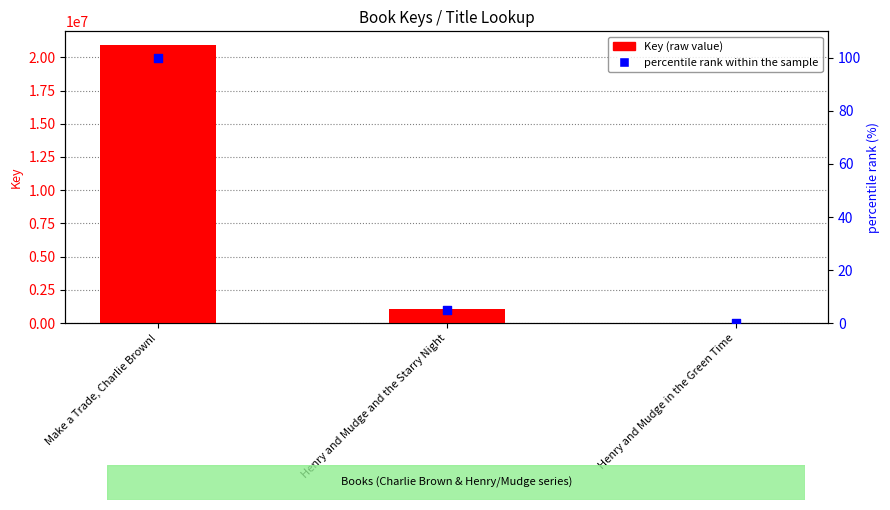

What is the total value across all series at Henry and Mudge and the Starry Night?

1063206.1